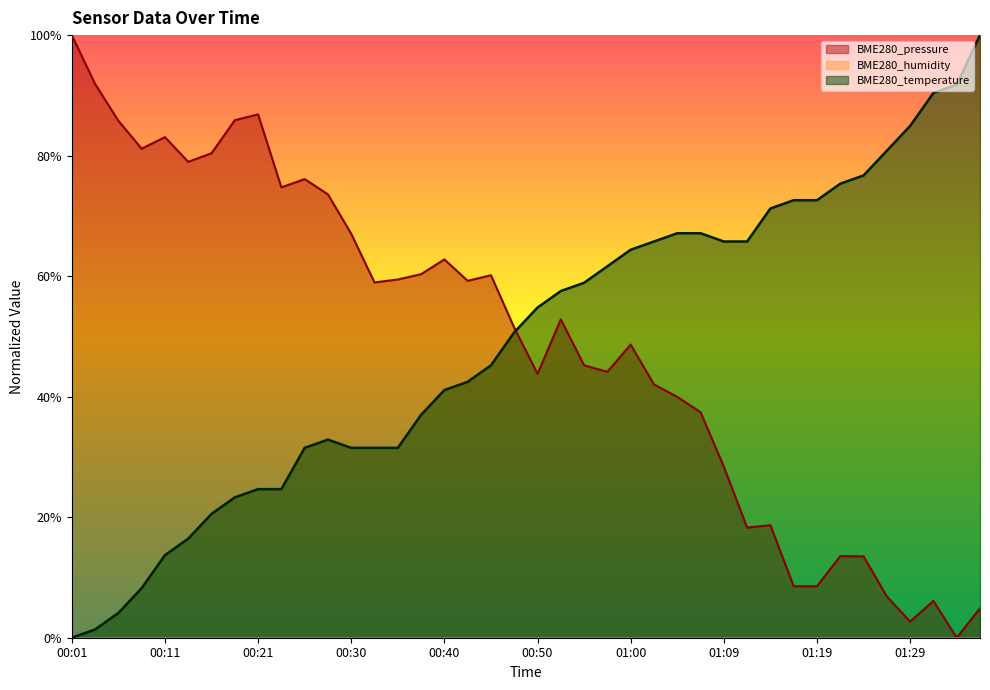

Does the chart display data point markers on the line(s)?

No